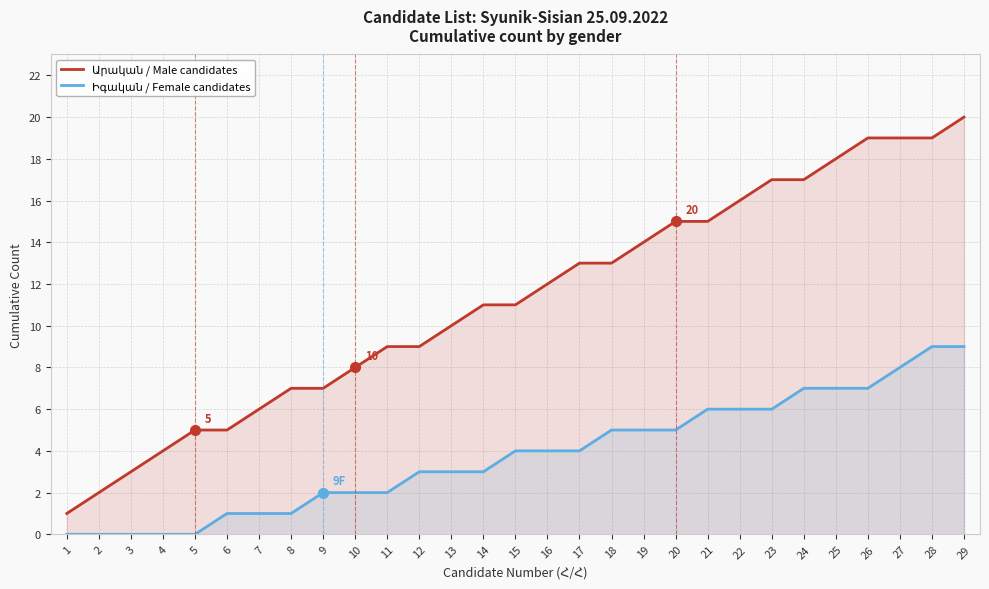

List the series in order of their overall mean, highest first.

Արական / Male candidates, Իգական / Female candidates